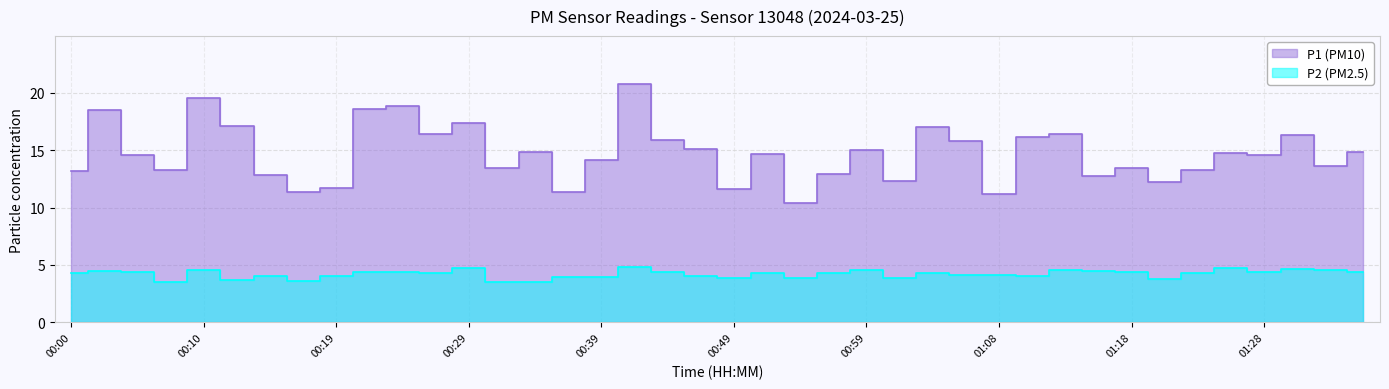

What is the total value across all series at 01:06?

19.9